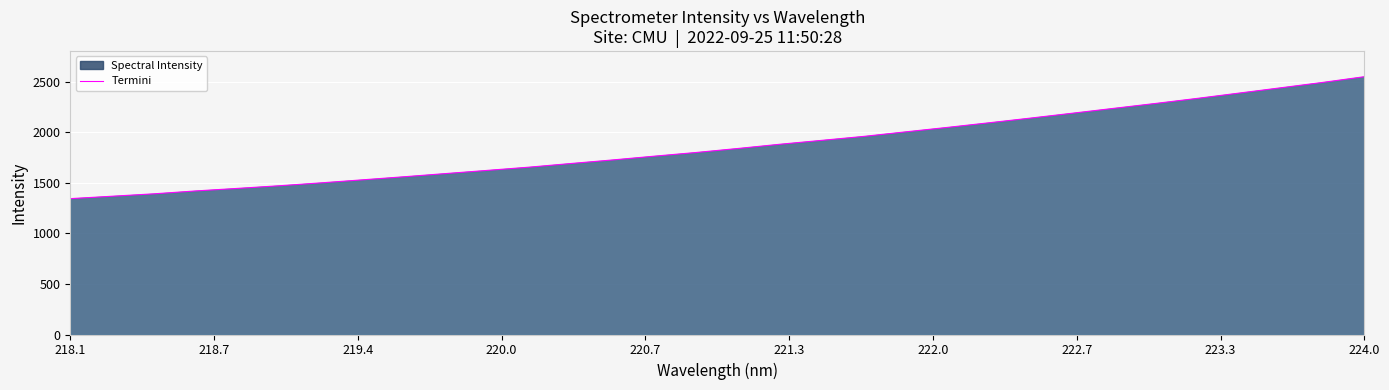

What is the difference between the maximum and minimum values?

1205.2